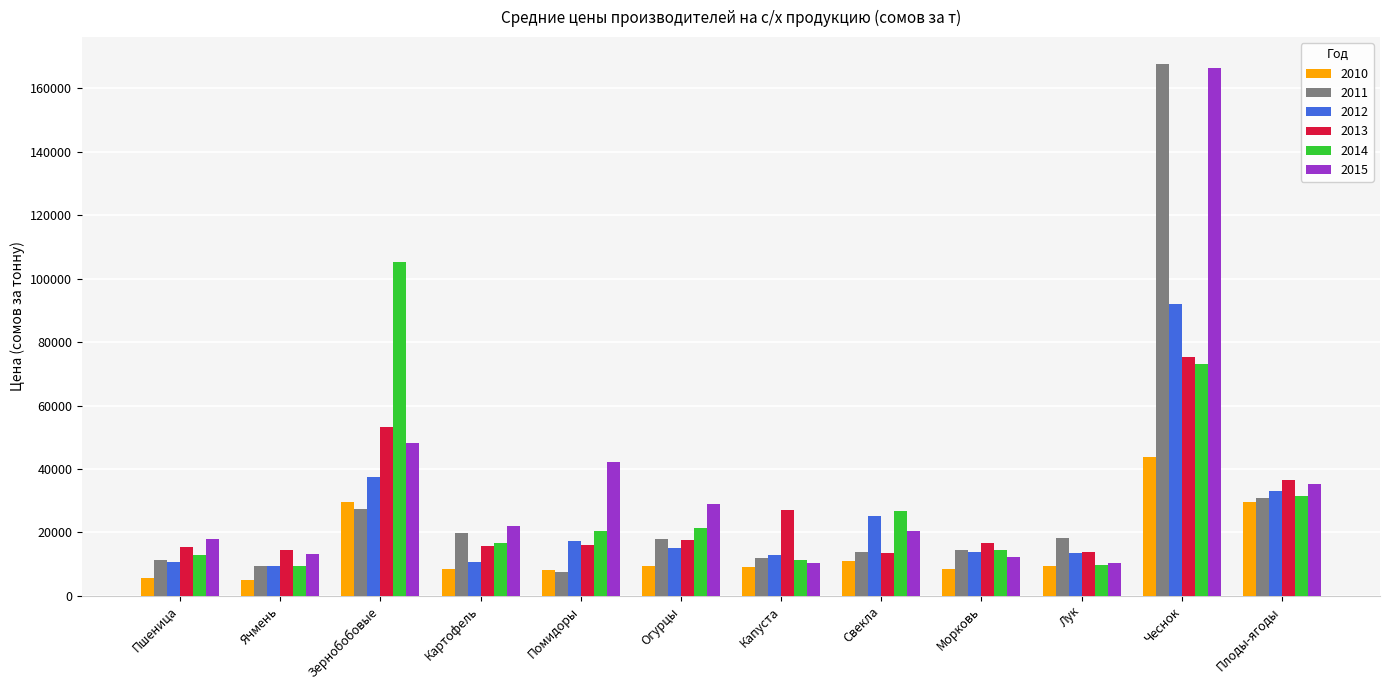

What is the spread (max minus min) of values at Лук?

8658.1